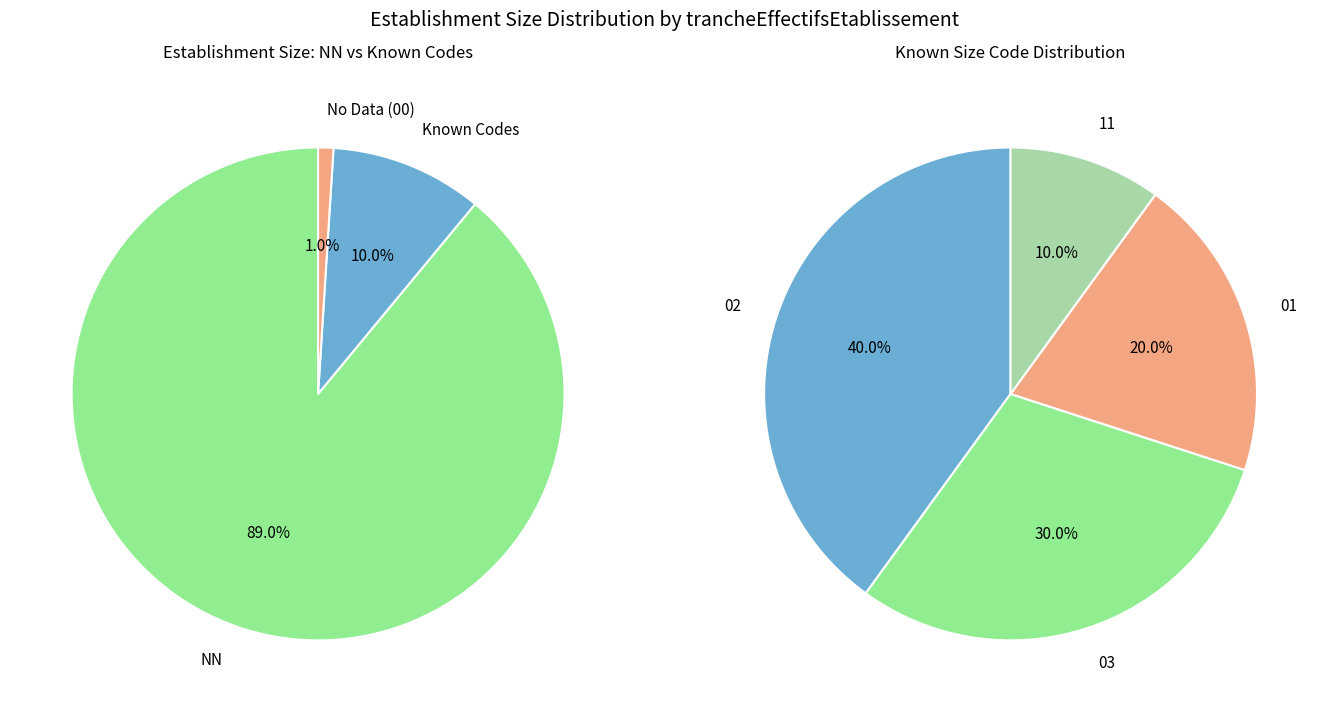

Is NN the majority of the pie?

Yes